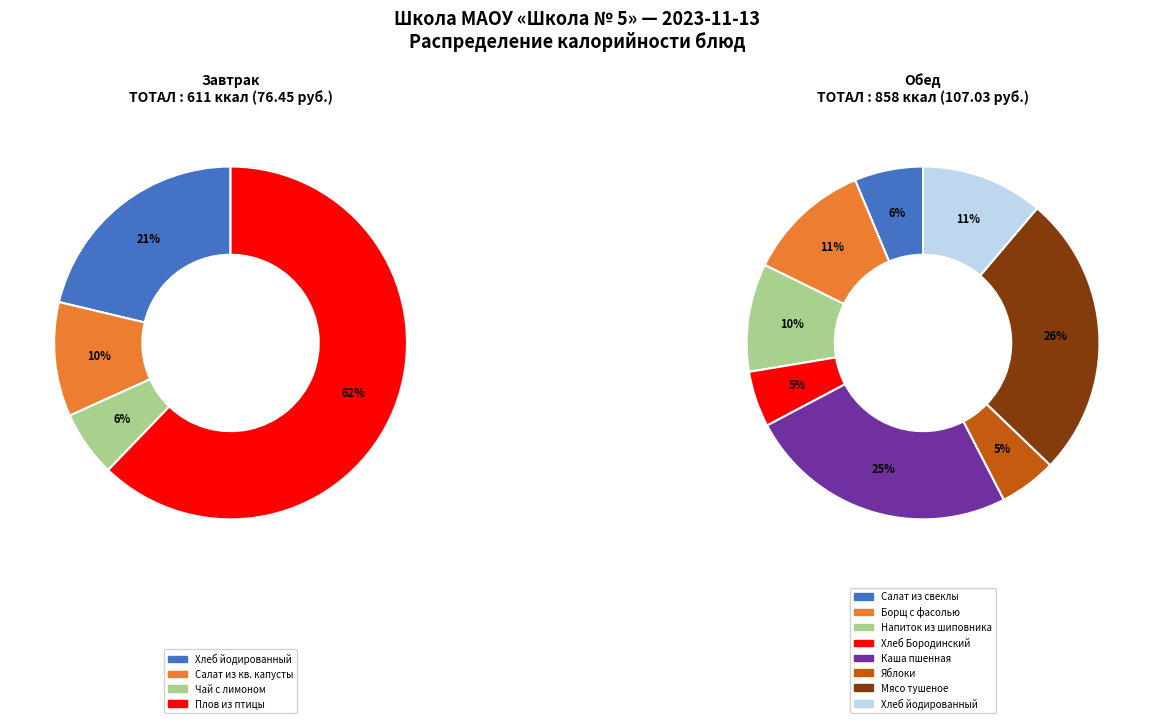

To the nearest percent, what is the difference between the Обед and Завтрак slice percentages?

17%